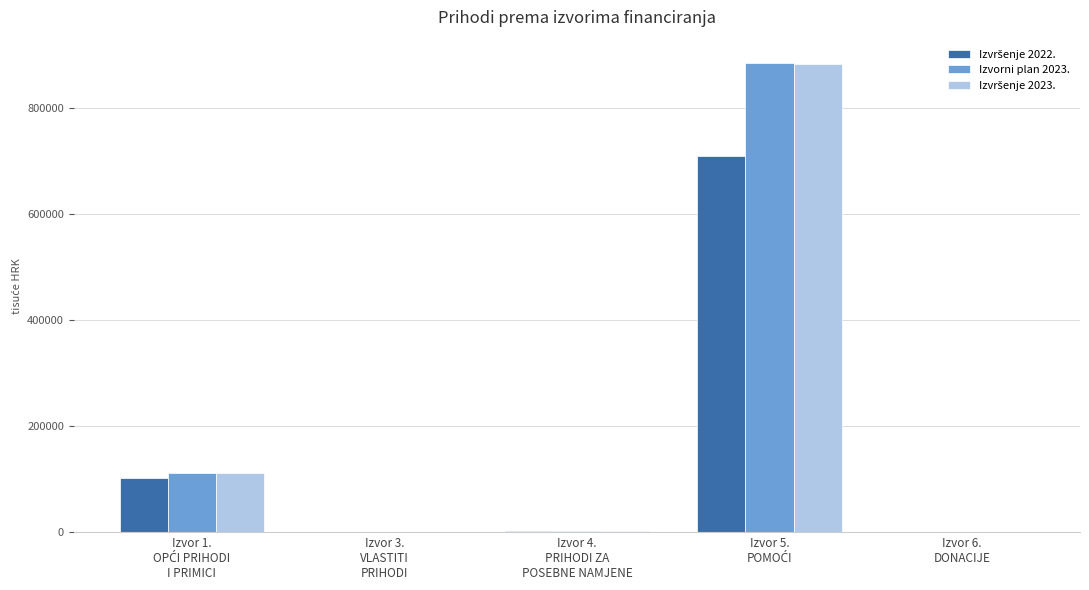

What is the sum of all Izvorni plan 2023. values?

998335.0